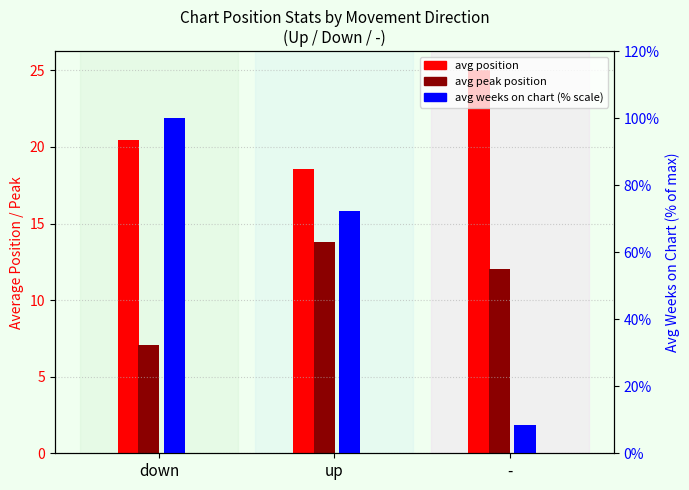

Does the chart contain stacked bars?

No